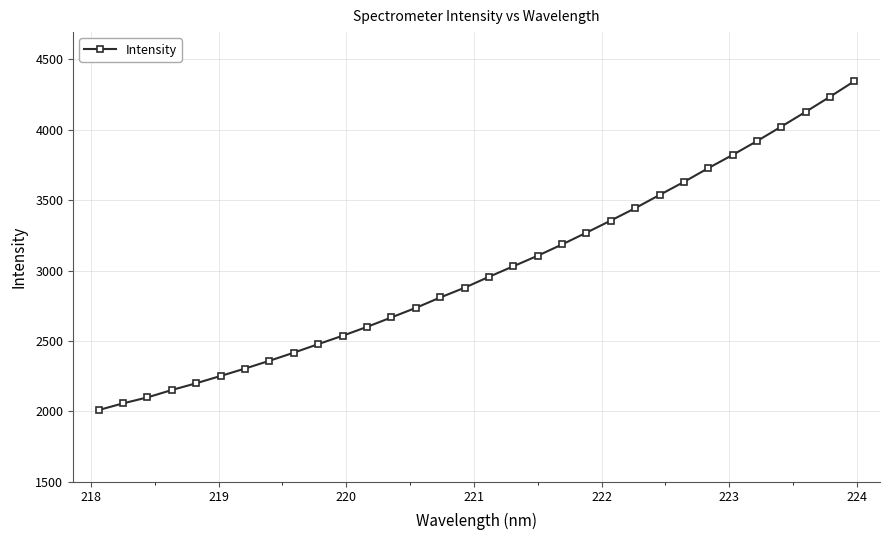

What is the sum of all values?

96271.8